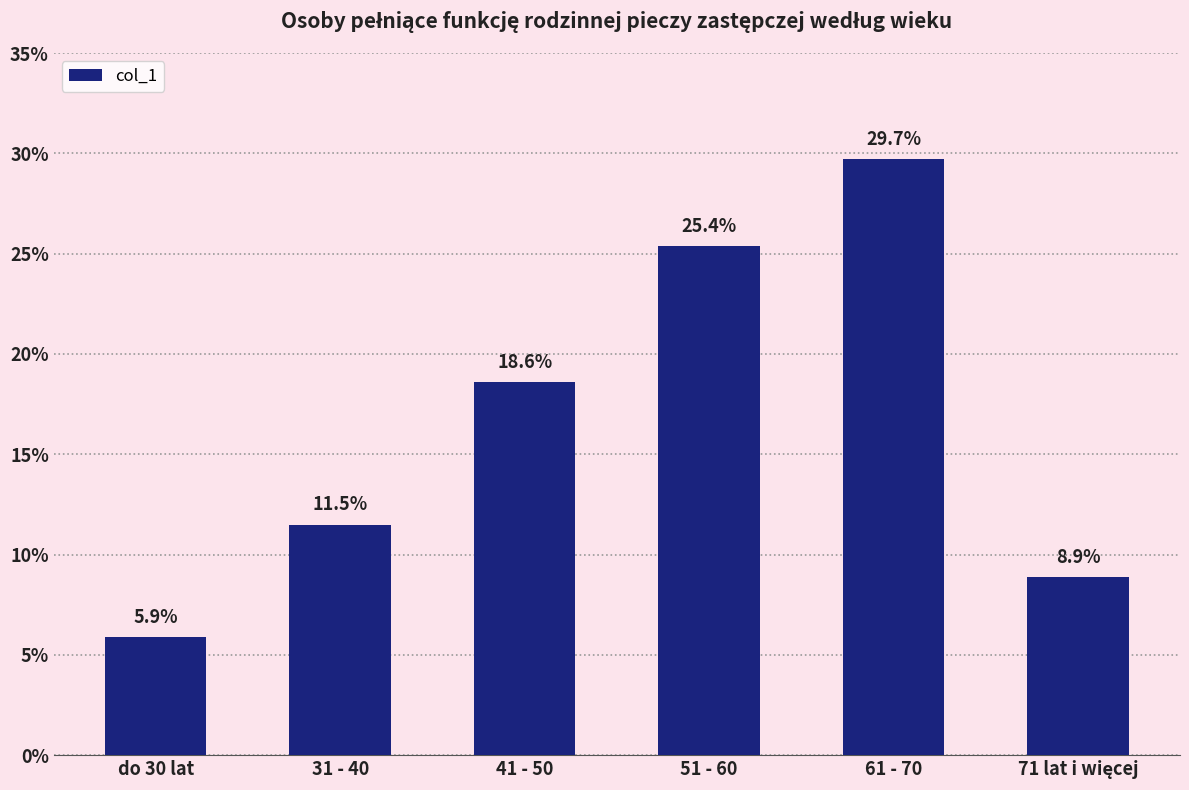

Are the bars horizontal?

No